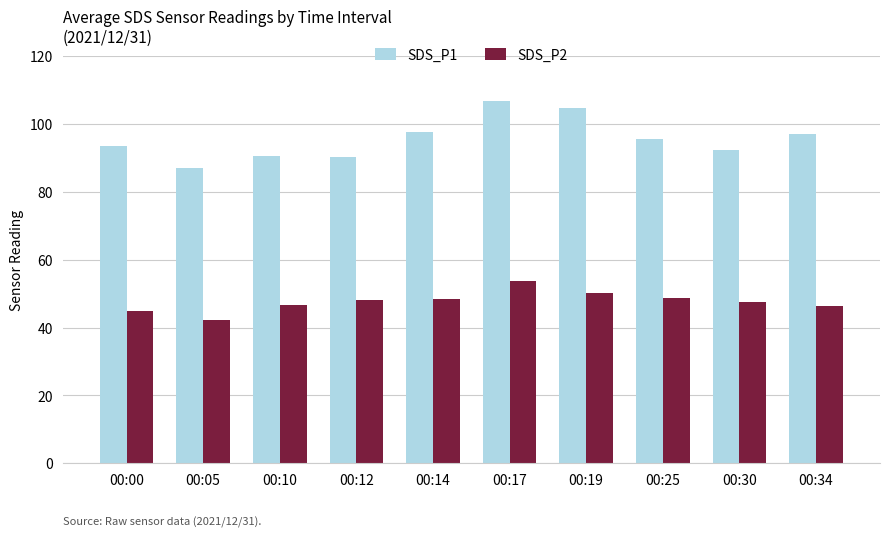

Which label corresponds to the smallest value in the chart?

00:05